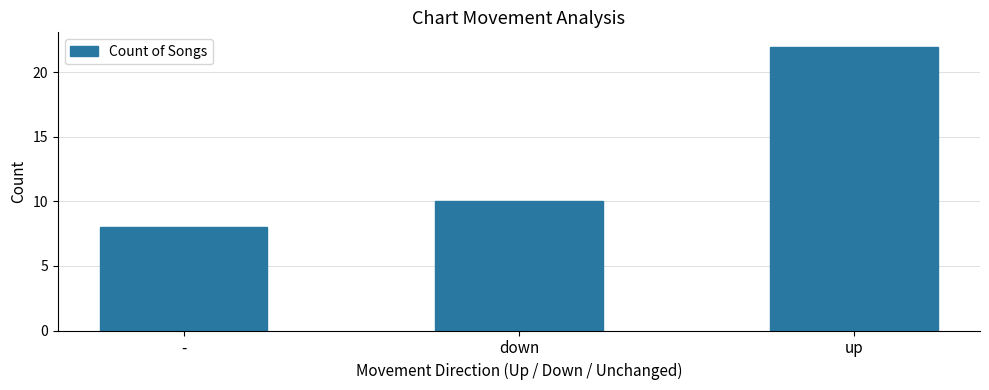

How many categories are shown in the chart?

3